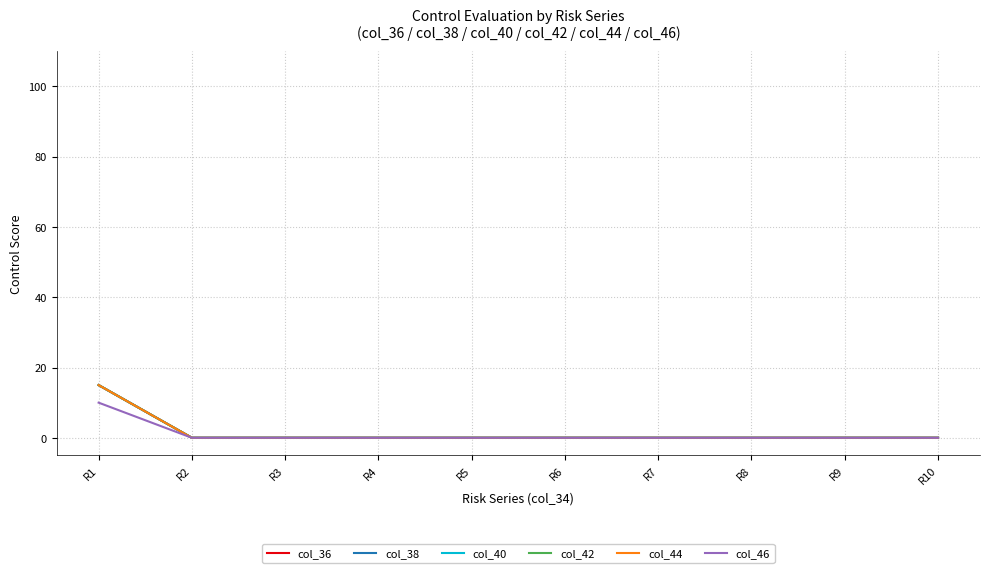

Is this an area chart (filled region under the line)?

No